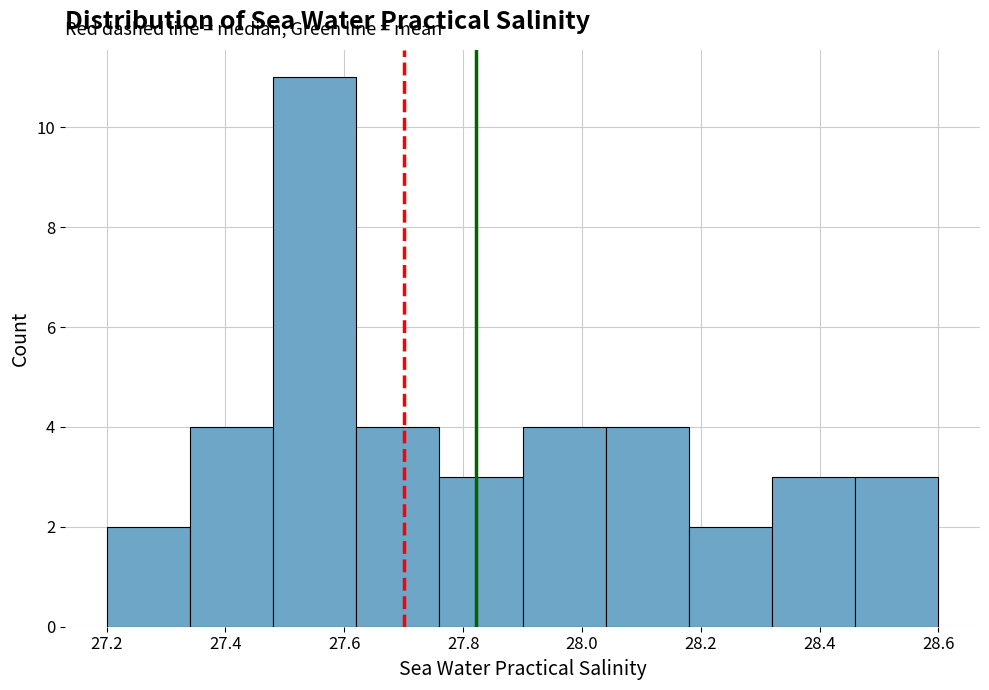

Reading left to right, list every bar in this chart as the range it spans on the x-axis followed by its height. The values are not printed on the chart, so give them approximately, as read against the axis.

27.20 to 27.34: 2
27.34 to 27.48: 4
27.48 to 27.62: 11
27.62 to 27.76: 4
27.76 to 27.90: 3
27.90 to 28.04: 4
28.04 to 28.18: 4
28.18 to 28.32: 2
28.32 to 28.46: 3
28.46 to 28.60: 3